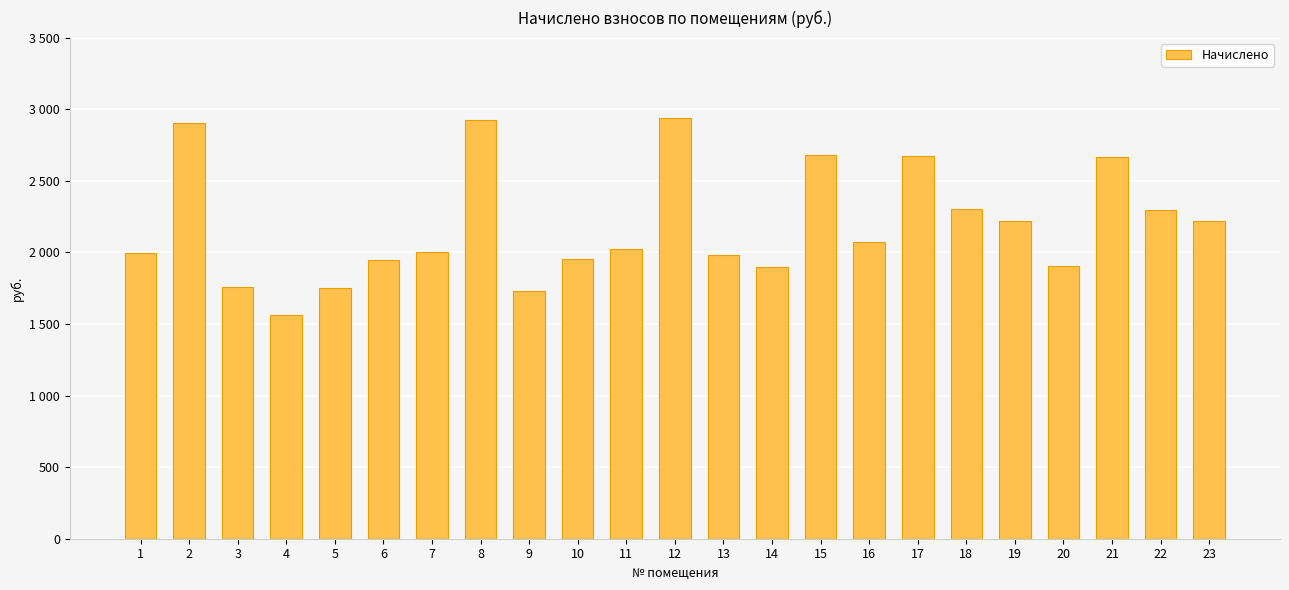

What is the value of the 11th bar from the left?

2022.5